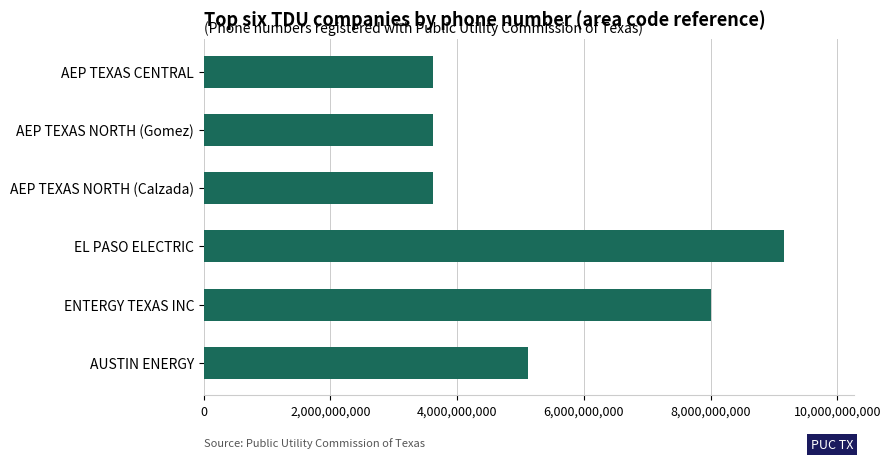

What is the smallest value displayed?

3618815449